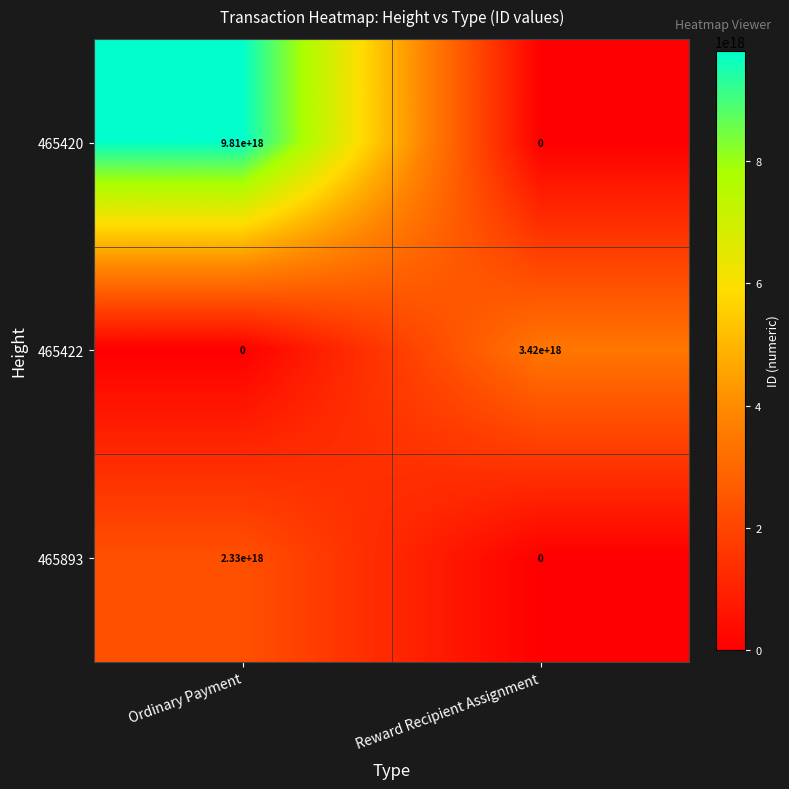

At which label is 465893 closest to 1165000000000000000?

Ordinary Payment